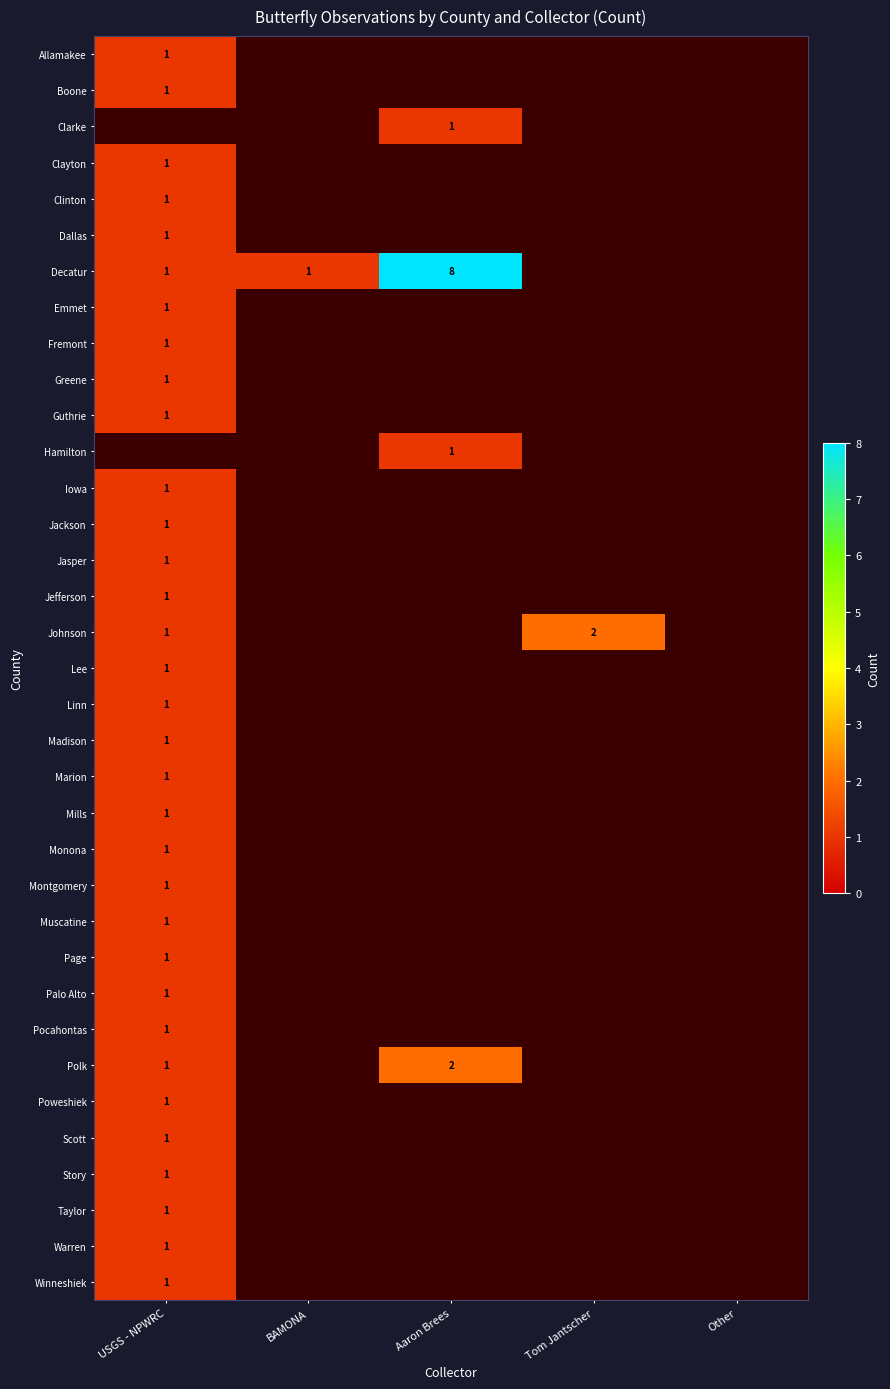

Is it true that Poweshiek equals 1 at USGS - NPWRC?

True